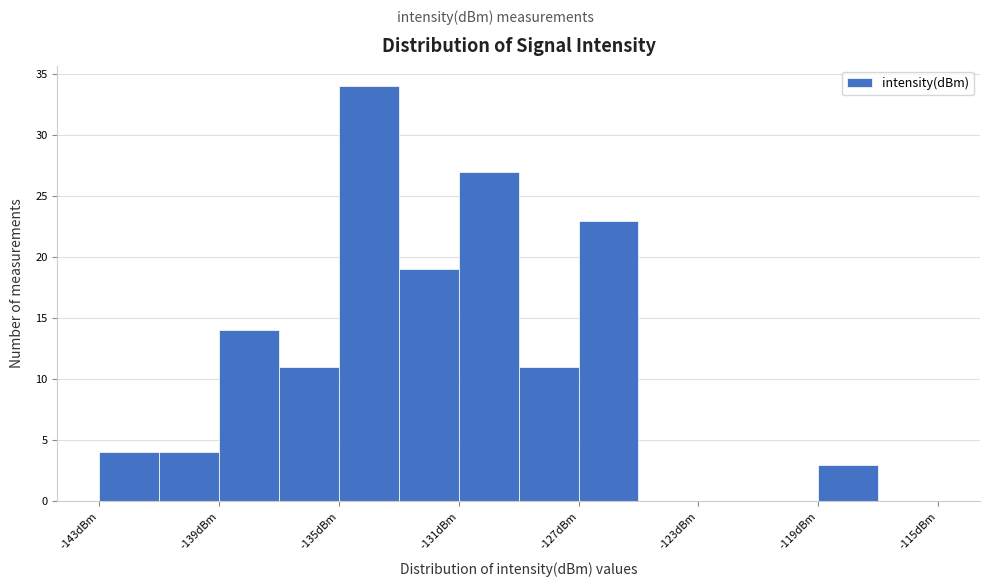

Reading left to right, transcribe this chart: for each bar, give the range it covers on the x-axis and its height. The values are not printed on the chart, so give them approximately, as read against the axis.

-143 to -141: 4
-141 to -139: 4
-139 to -137: 14
-137 to -135: 11
-135 to -133: 34
-133 to -131: 19
-131 to -129: 27
-129 to -127: 11
-127 to -125: 23
-125 to -123: 0
-123 to -121: 0
-121 to -119: 0
-119 to -117: 3
-117 to -115: 0